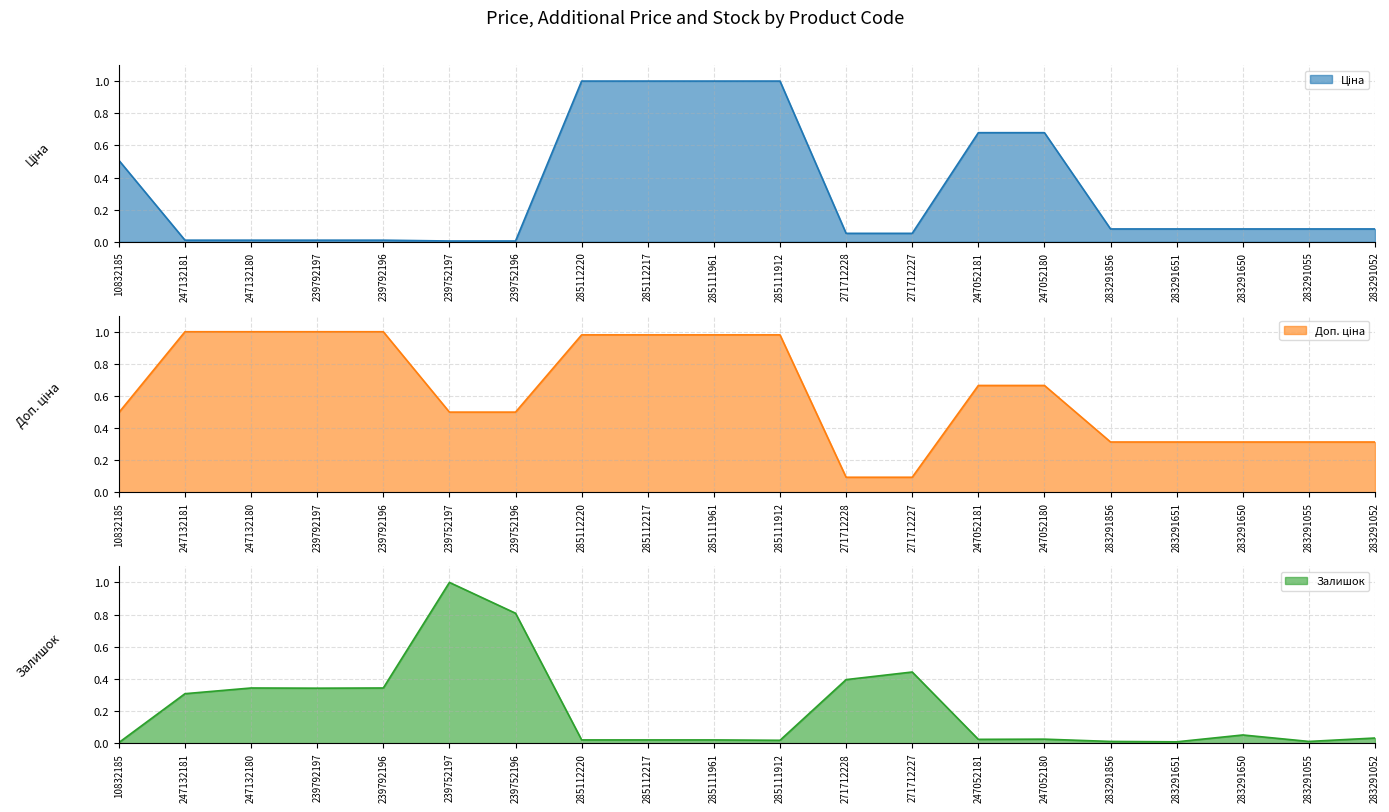

What is the highest value of the Залишок series?

1.0